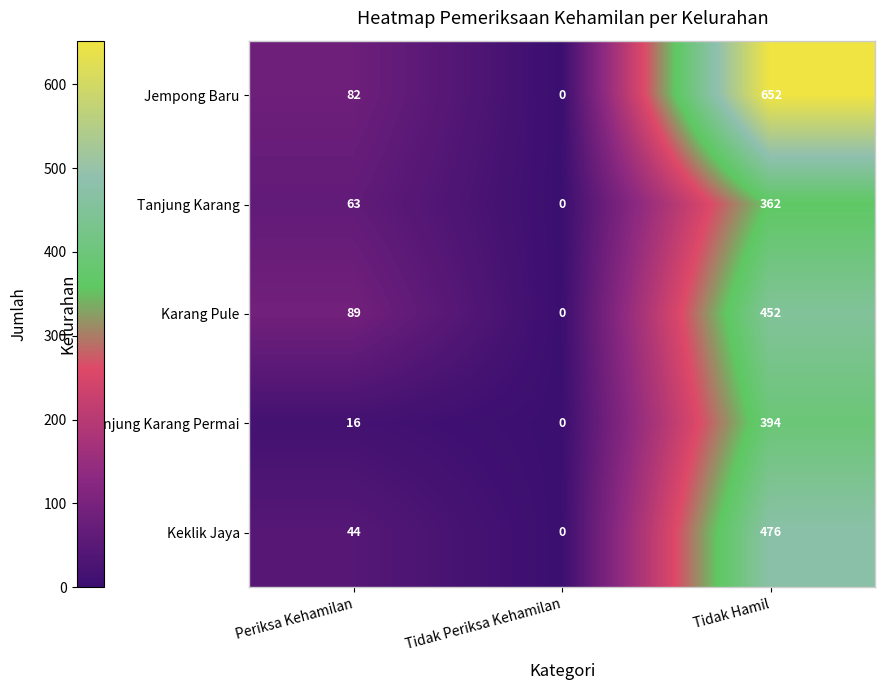

At Tidak Hamil, list the series in order from smallest to largest.

Tanjung Karang, Tanjung Karang Permai, Karang Pule, Keklik Jaya, Jempong Baru